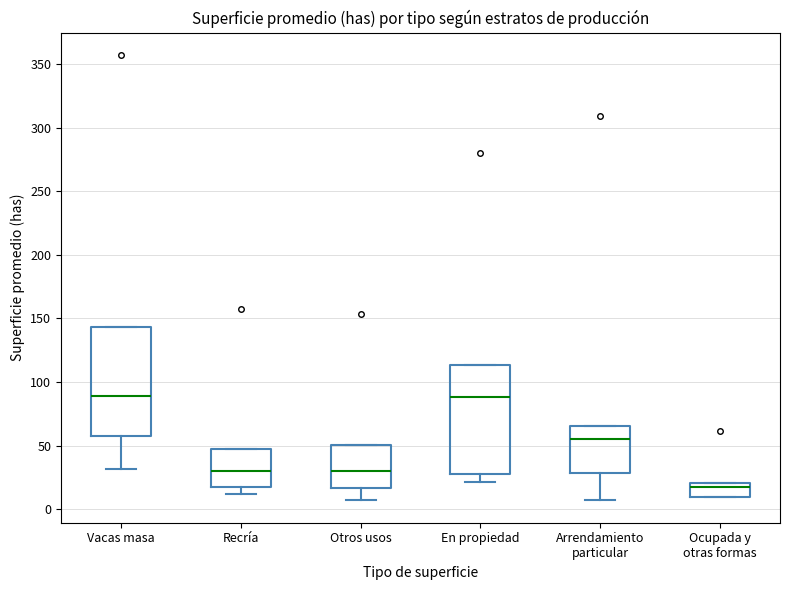

Where is the upper edge of the box for Ocupada y otras formas on the y-axis? The values are not printed on the chart, so give them approximately, as read against the axis.

20